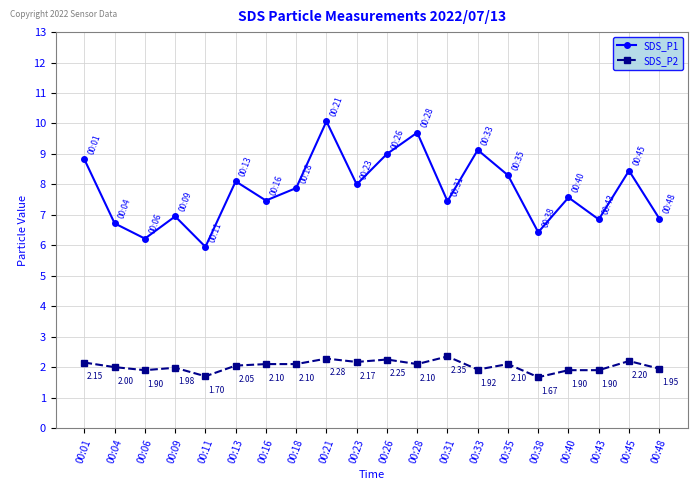

List the series in order of their overall mean, lowest first.

SDS_P2, SDS_P1